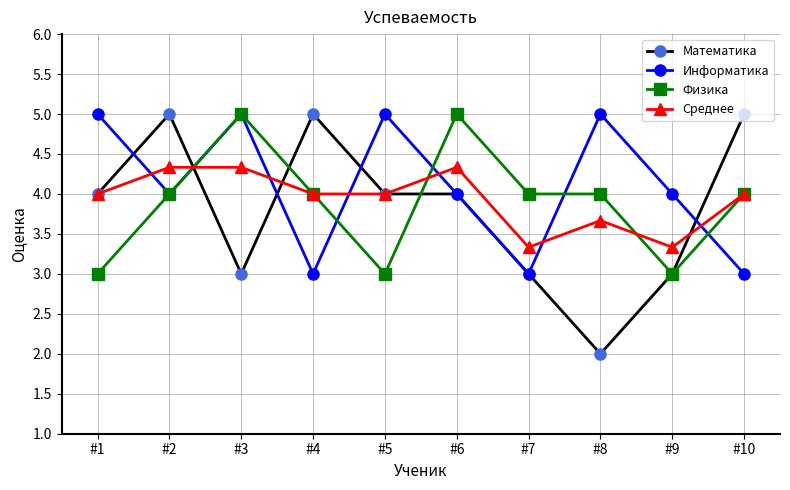

At how many categories does at least one series exceed 3?

10